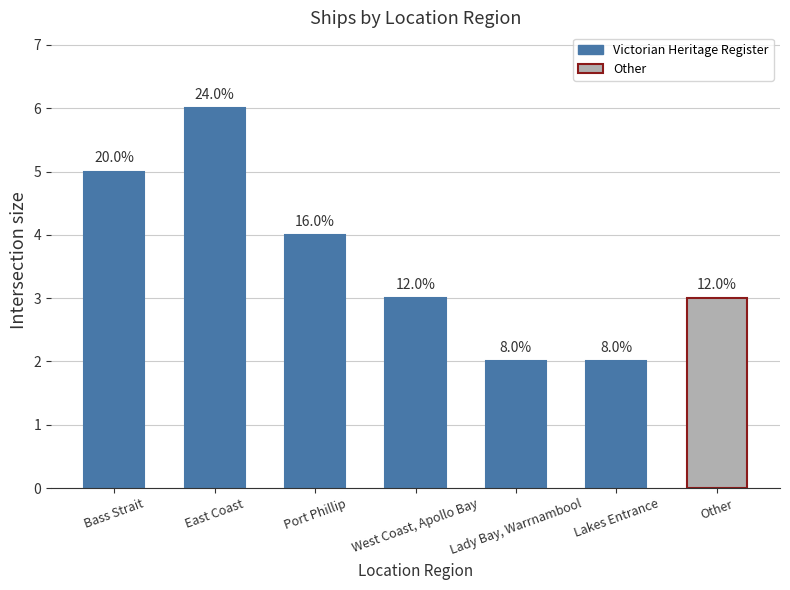

What is the average value?

4